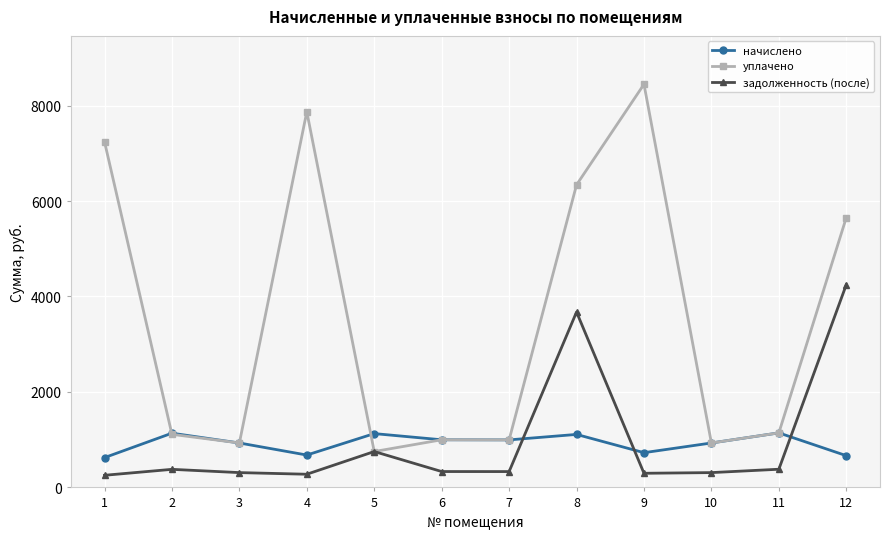

True or false: начислено has more than 2 interior local peaks.

True